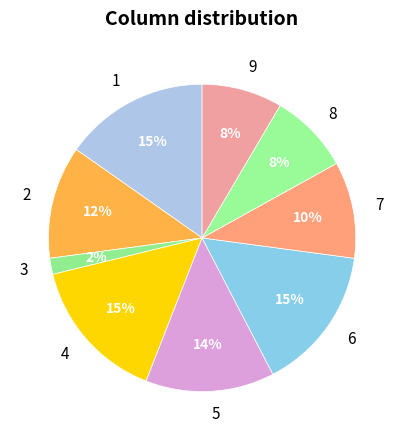

Which category has the smallest portion of the pie?

3